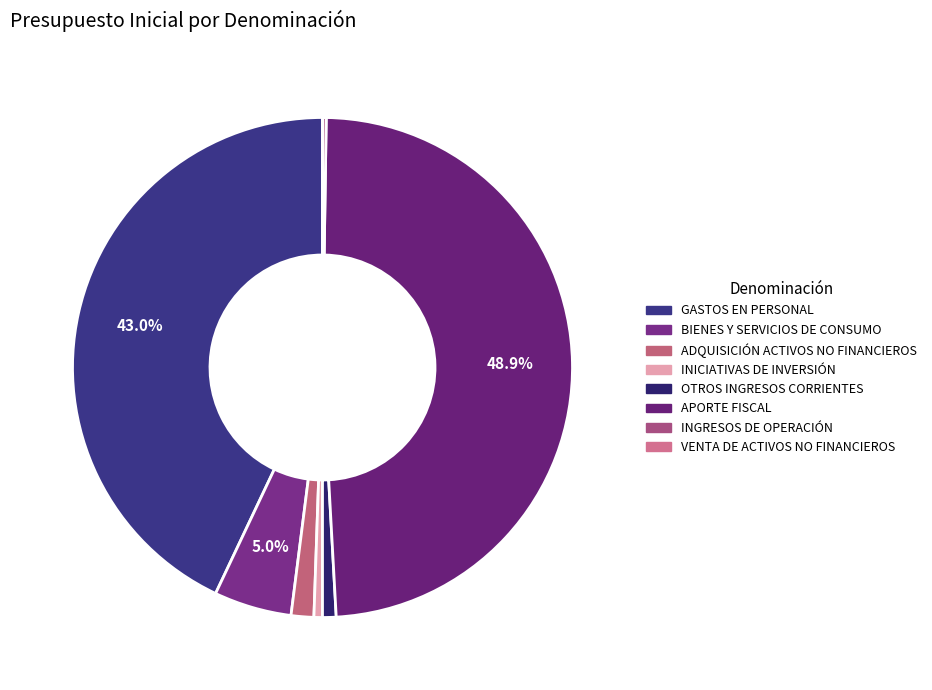

Rank the categories by value from lowest to highest.

VENTA DE ACTIVOS NO FINANCIEROS, INGRESOS DE OPERACIÓN, INICIATIVAS DE INVERSIÓN, OTROS INGRESOS CORRIENTES, ADQUISICIÓN DE ACTIVOS NO FINANCIEROS, BIENES Y SERVICIOS DE CONSUMO, GASTOS EN PERSONAL, APORTE FISCAL